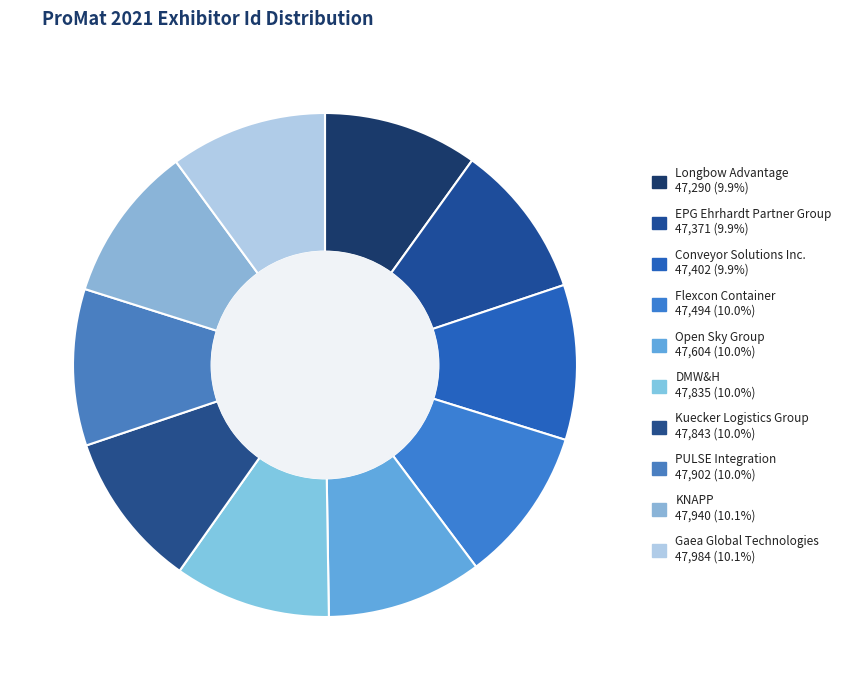

What is the ratio of the value at KNAPP to the value at Gaea Global Technologies?

1.0